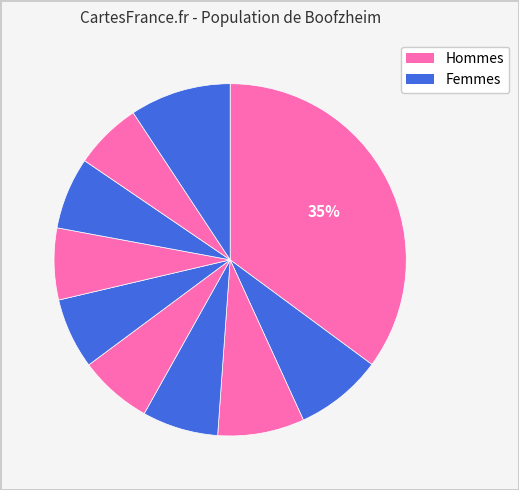

To the nearest percent, what is the average slice percentage?

10%